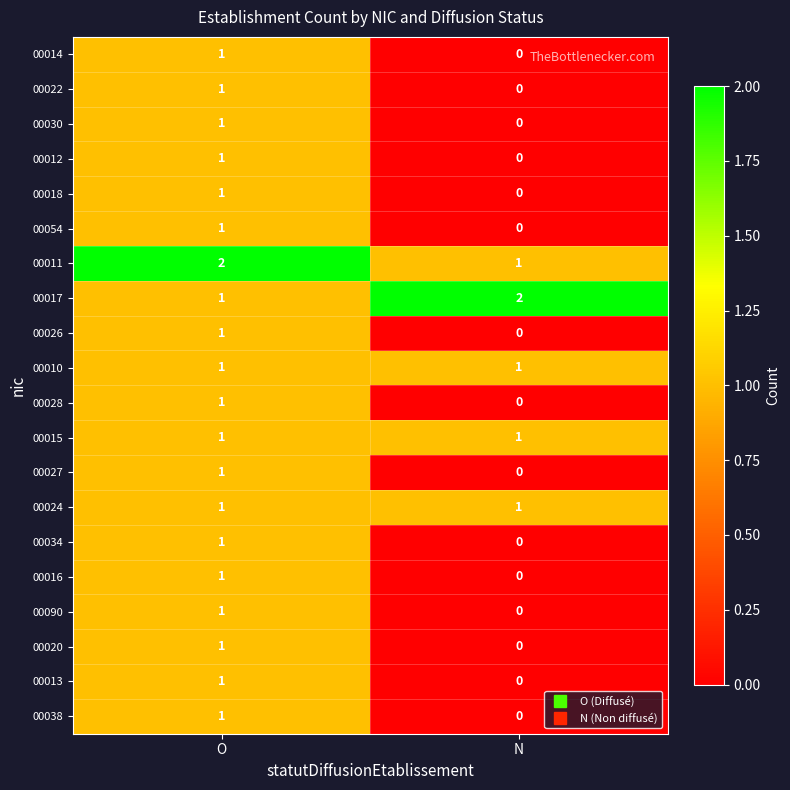

Which category has the lowest value in the 00022 series?

N